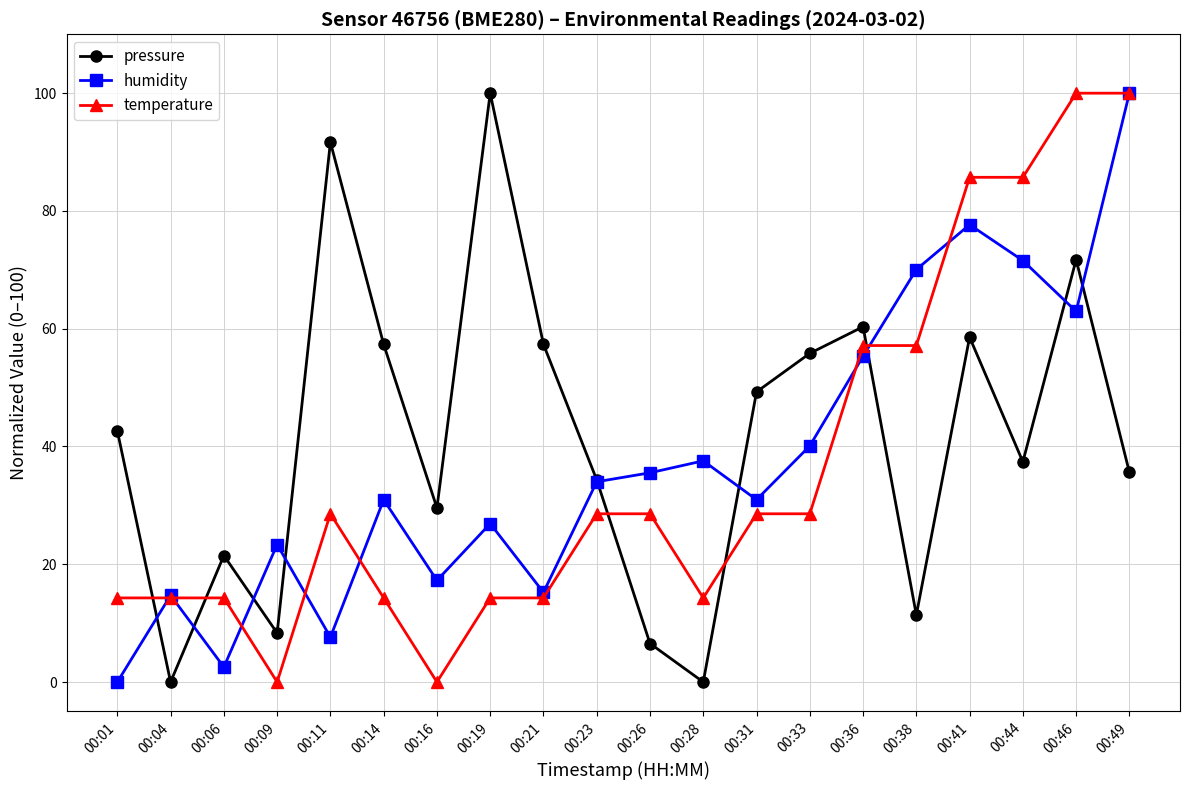

How many data points does each series have?

20